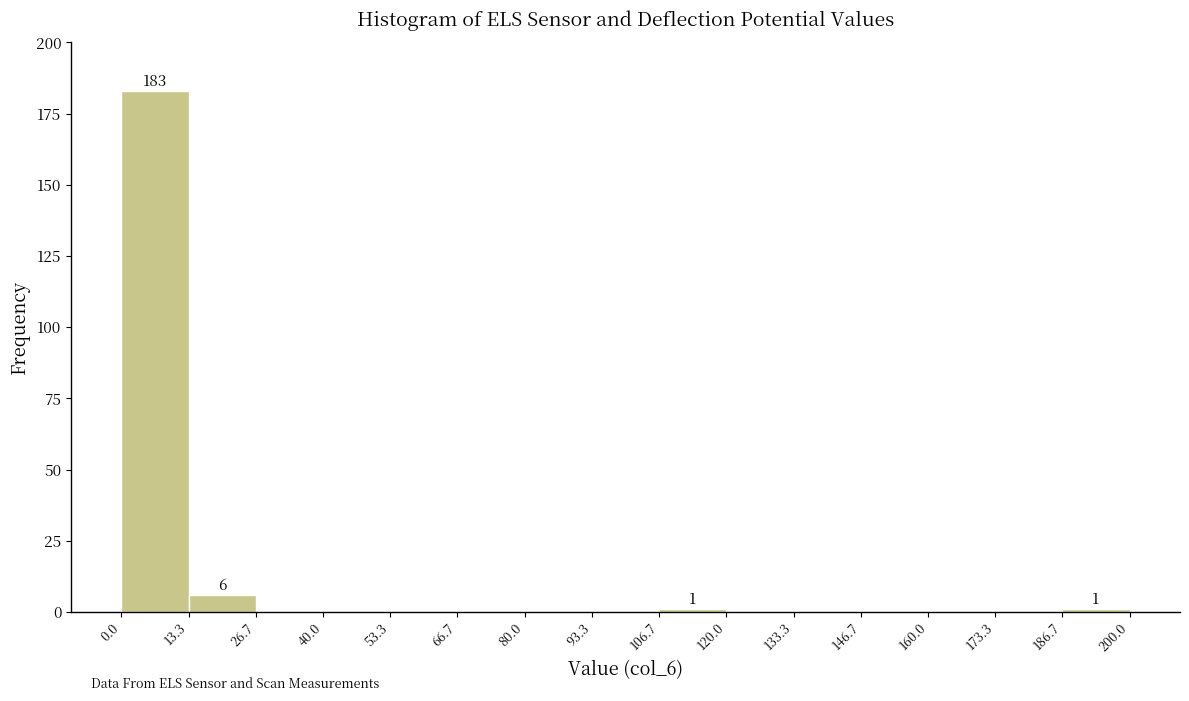

Which range on the x-axis has the tallest bar?

0.0 to 13.3